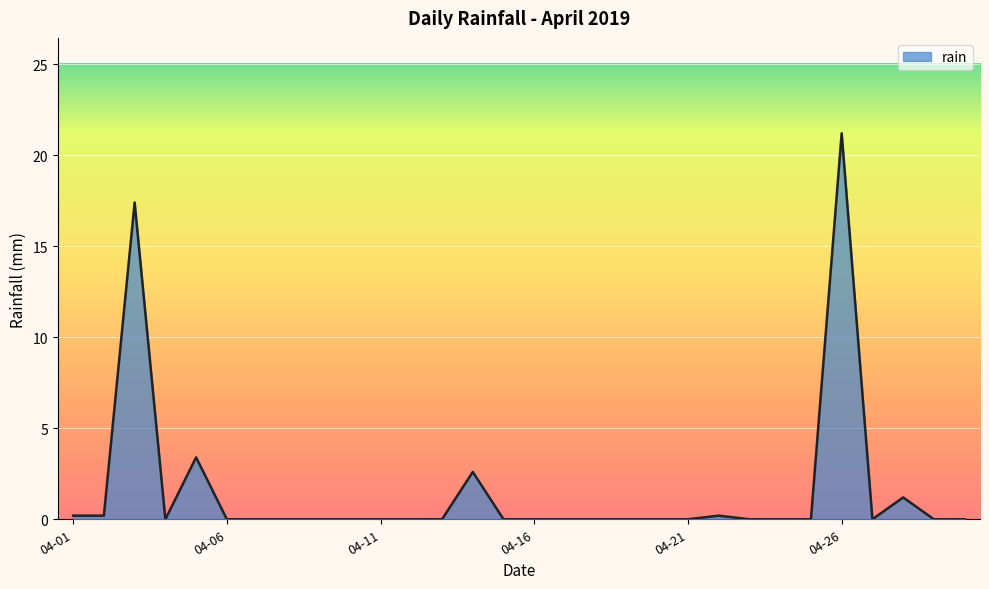

Reading left to right, extract all data points from this chart.

0.2	0.2	17.4	0.0	3.4	0.0	0.0	0.0	0.0	0.0	0.0	0.0	0.0	2.6	0.0	0.0	0.0	0.0	0.0	0.0	0.0	0.2	0.0	0.0	0.0	21.2	0.0	1.2	0.0	0.0